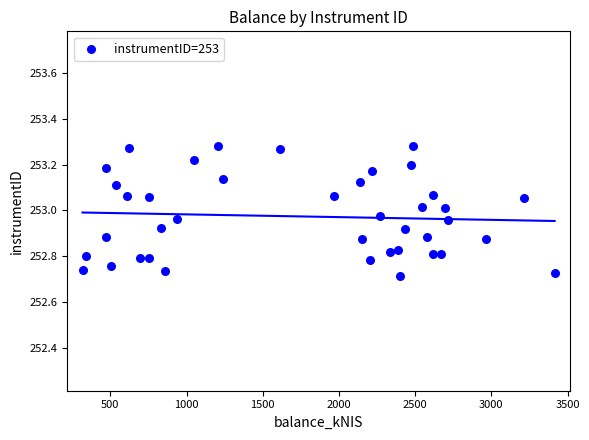

What is the range of Y values (max minus min)?

0.6